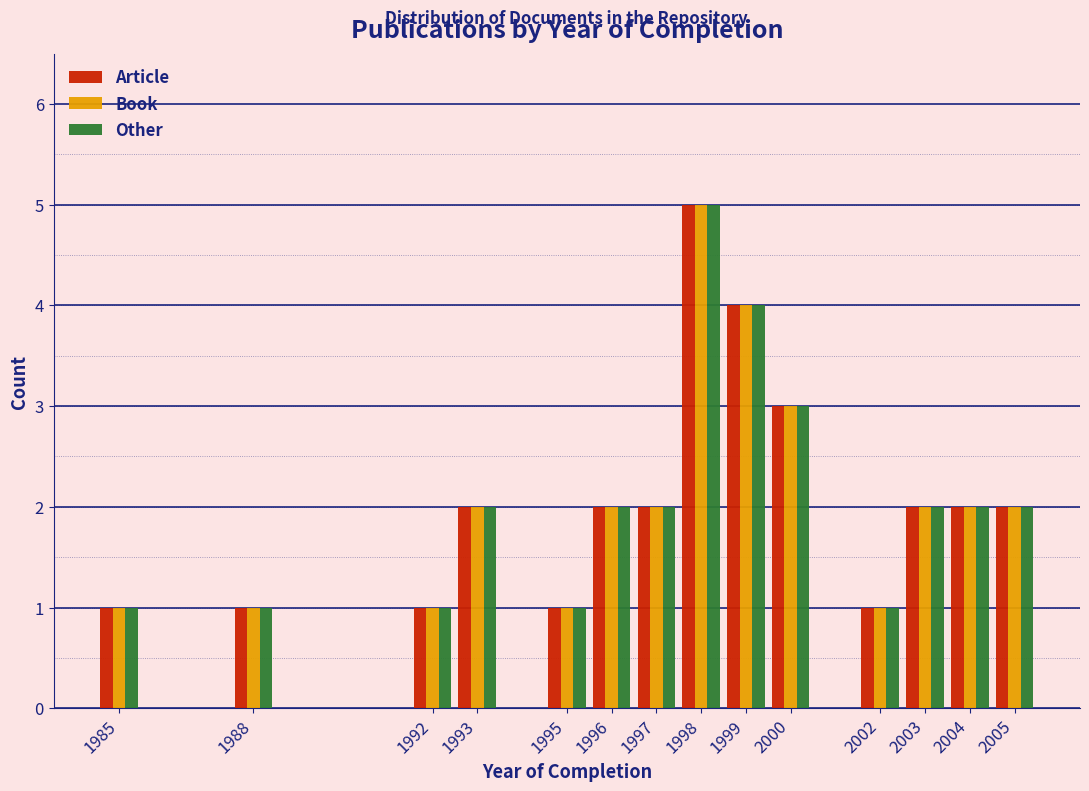

The Other series shows 1 at 2002. True or false?

True